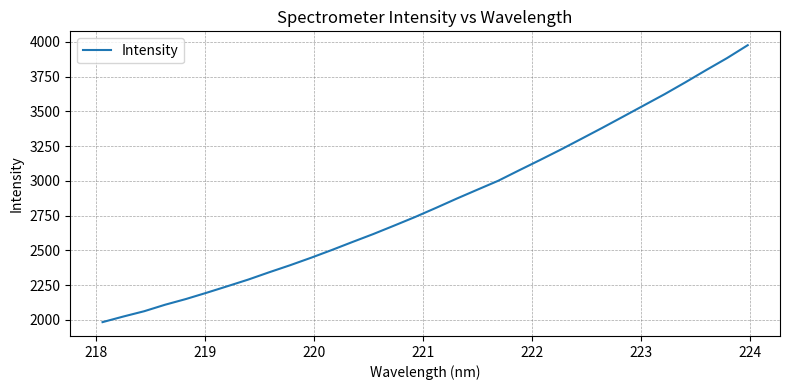

What is the smallest value displayed?

1984.6